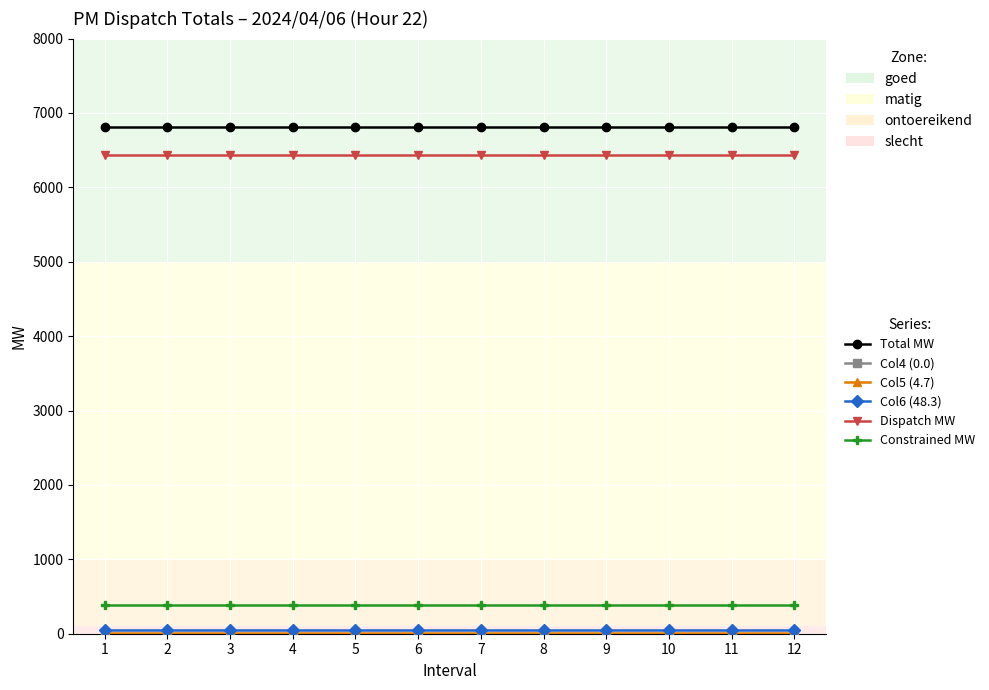

Does the chart display data point markers on the line(s)?

Yes